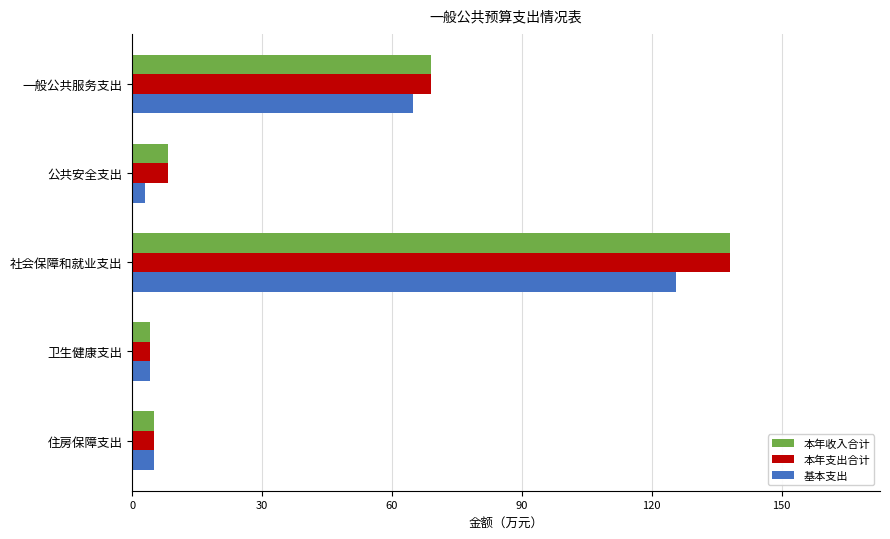

What is the minimum value for 基本支出?

2.9